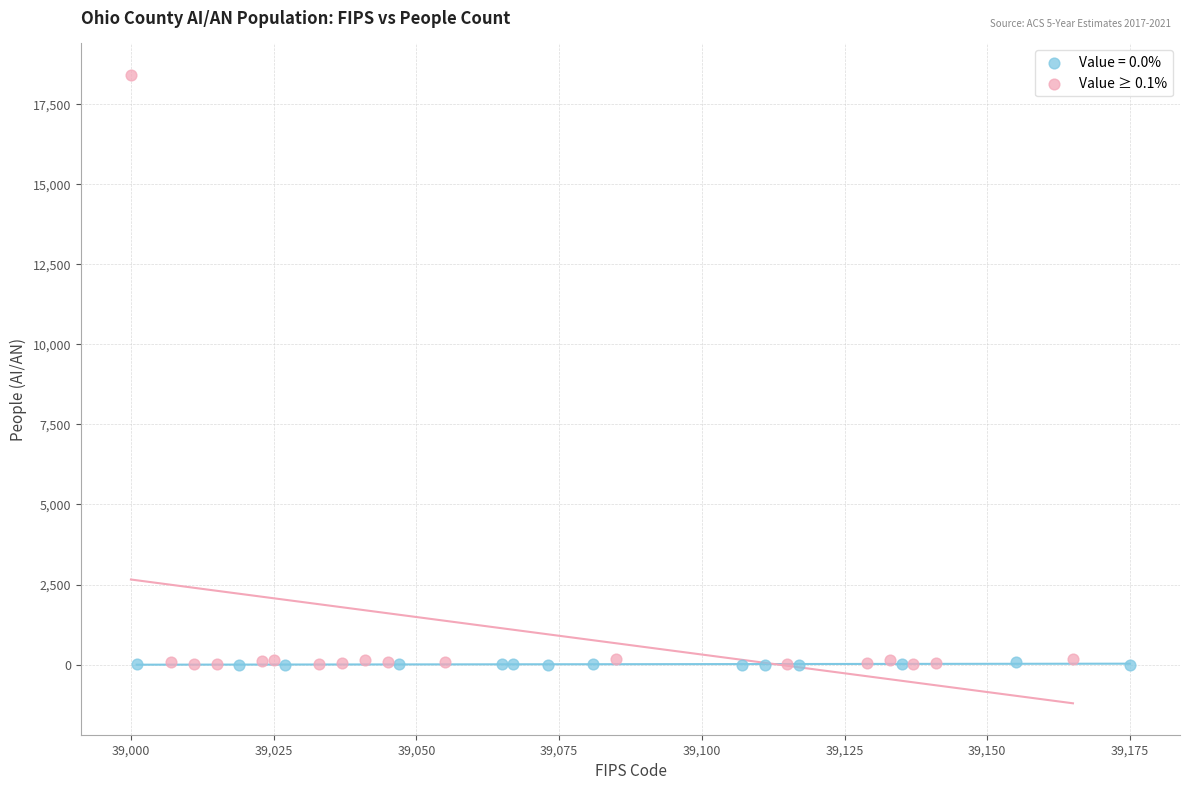

Which series reaches the maximum Y coordinate?

Value ≥ 0.1%